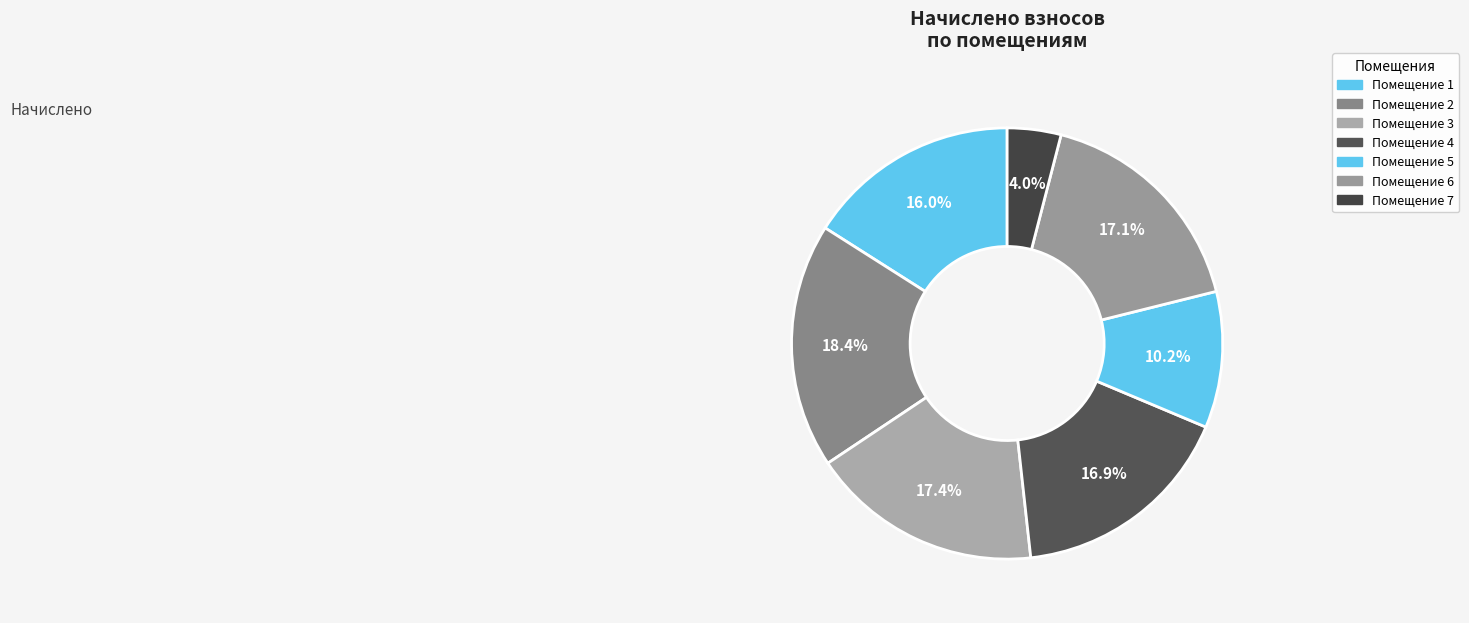

Count the number of slices in the pie.

7